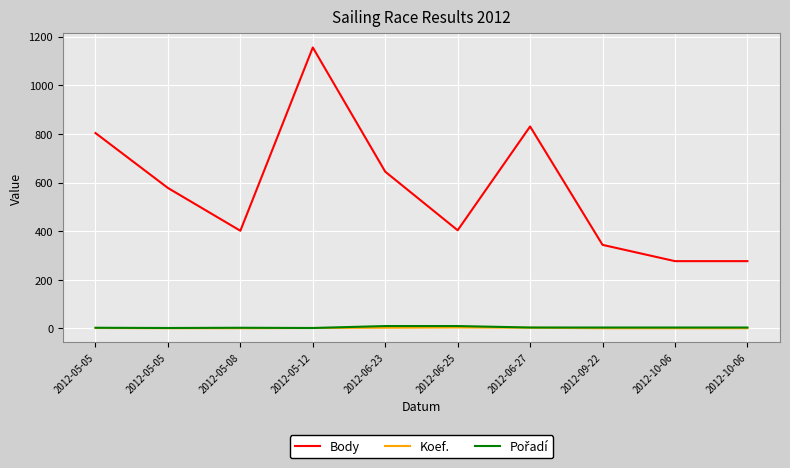

How many lines are shown in the chart?

3